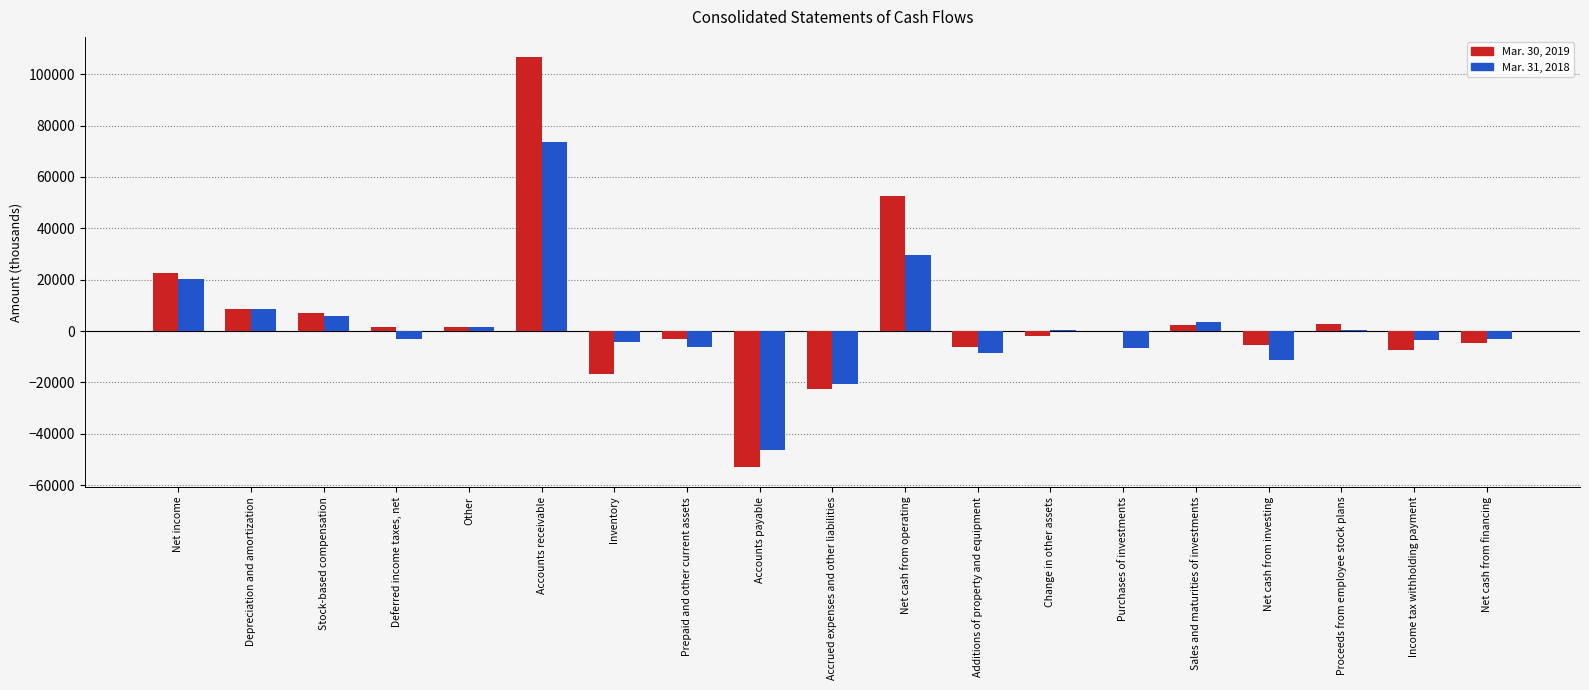

Which series has the largest total across all categories?

Mar. 30, 2019